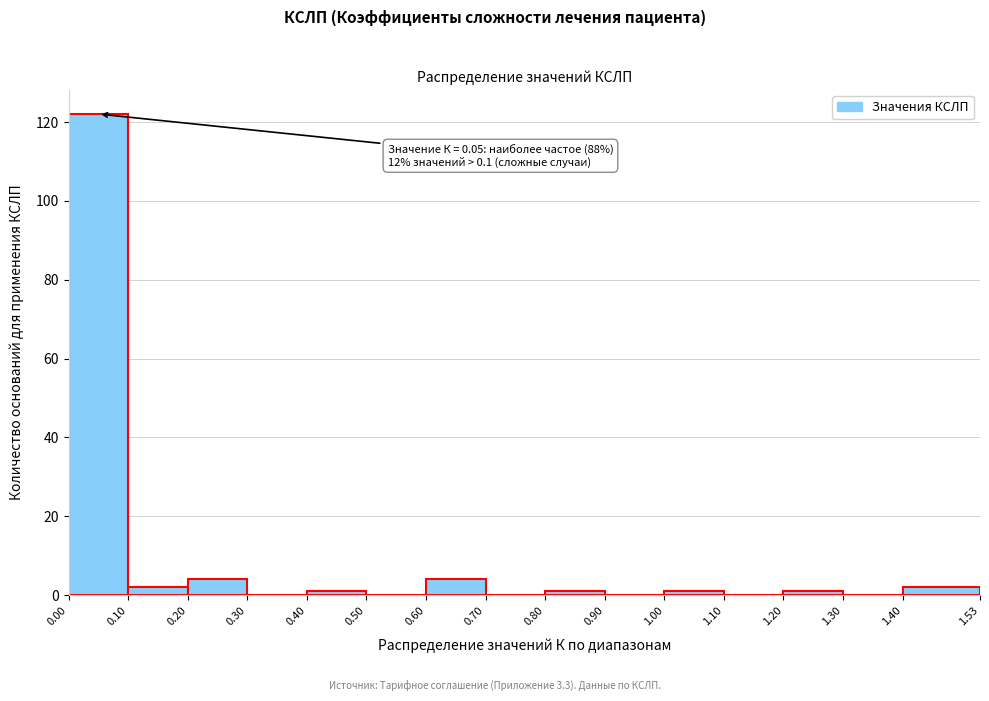

Which range on the x-axis has the tallest bar?

0.00 to 0.10